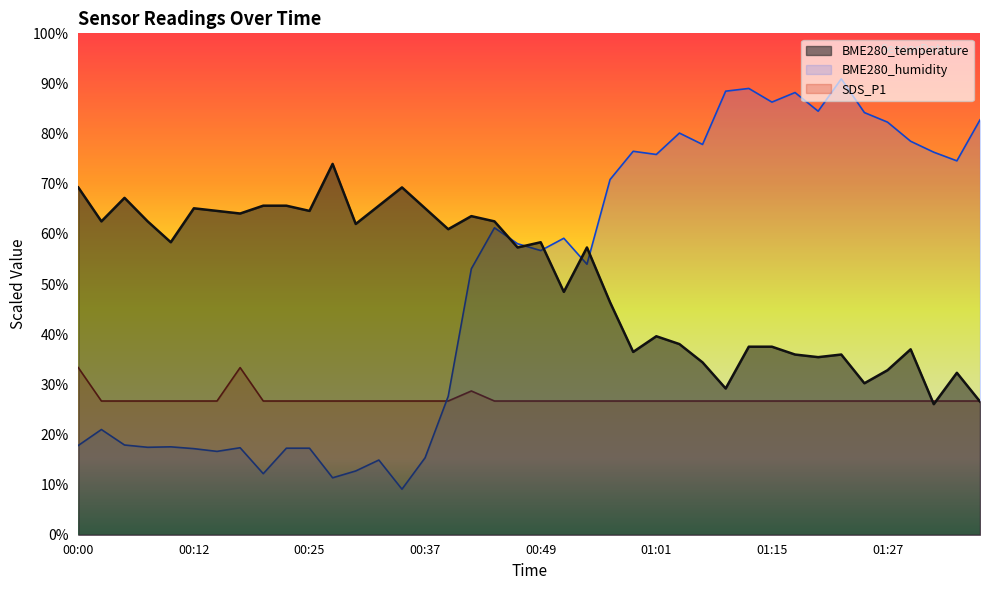

Which series has the largest total across all categories?

BME280_temperature